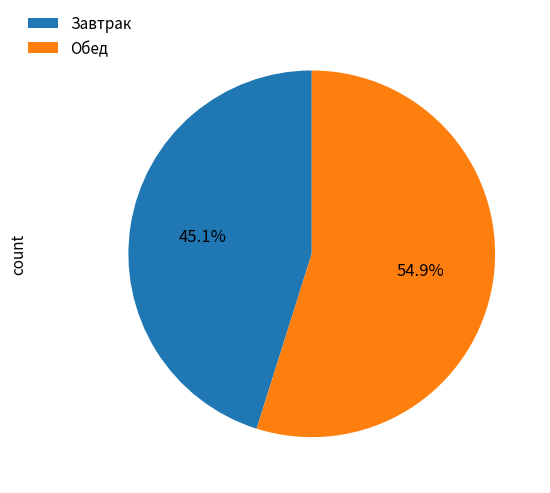

Between Обед and Завтрак, which is larger?

Обед